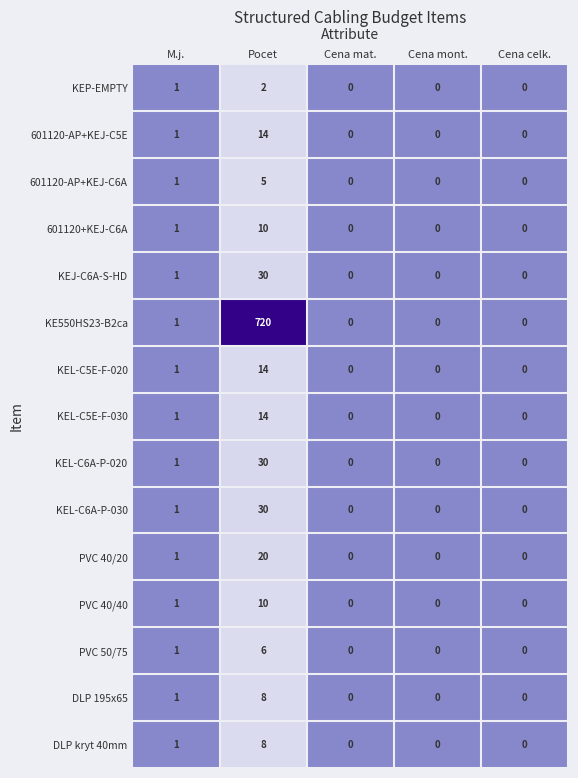

Which series has the largest range (max minus min)?

KE550HS23-B2ca